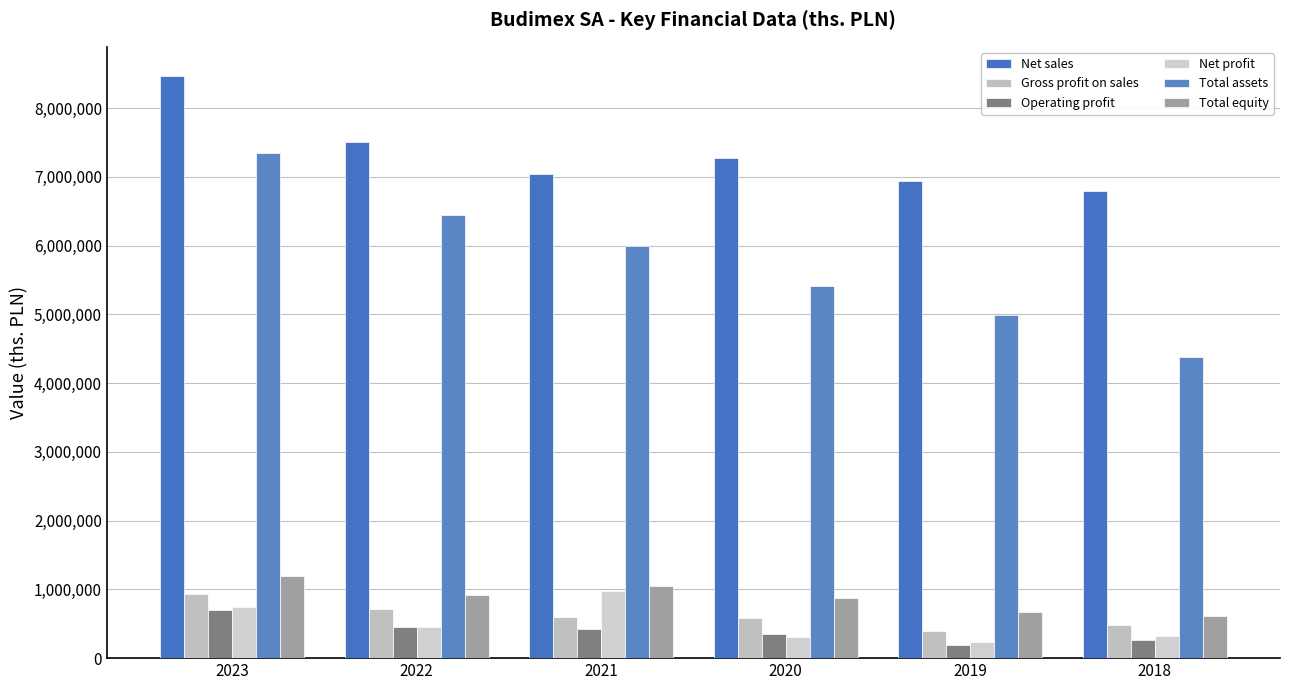

At which category is the sum across all series the highest?

2023